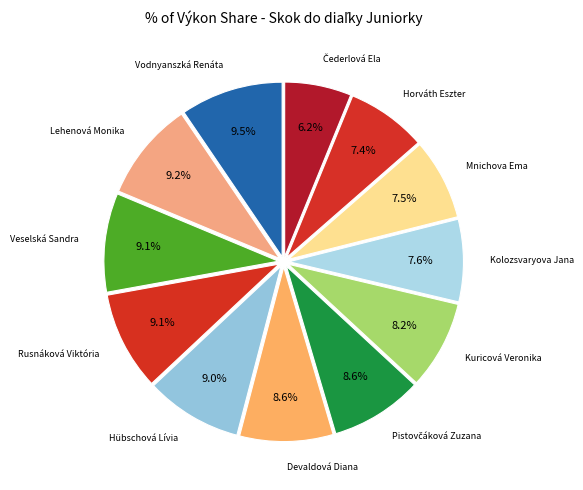

What percentage do Devaldová Diana and Lehenová Monika together represent?

17.8%